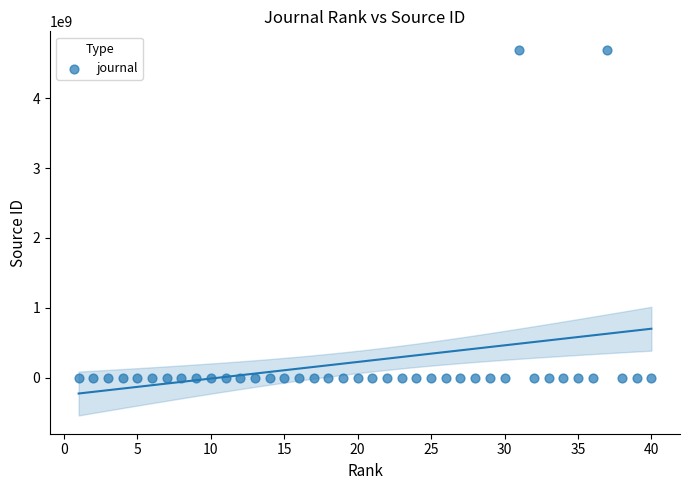

What is the range of Y values (max minus min)?

4700138909